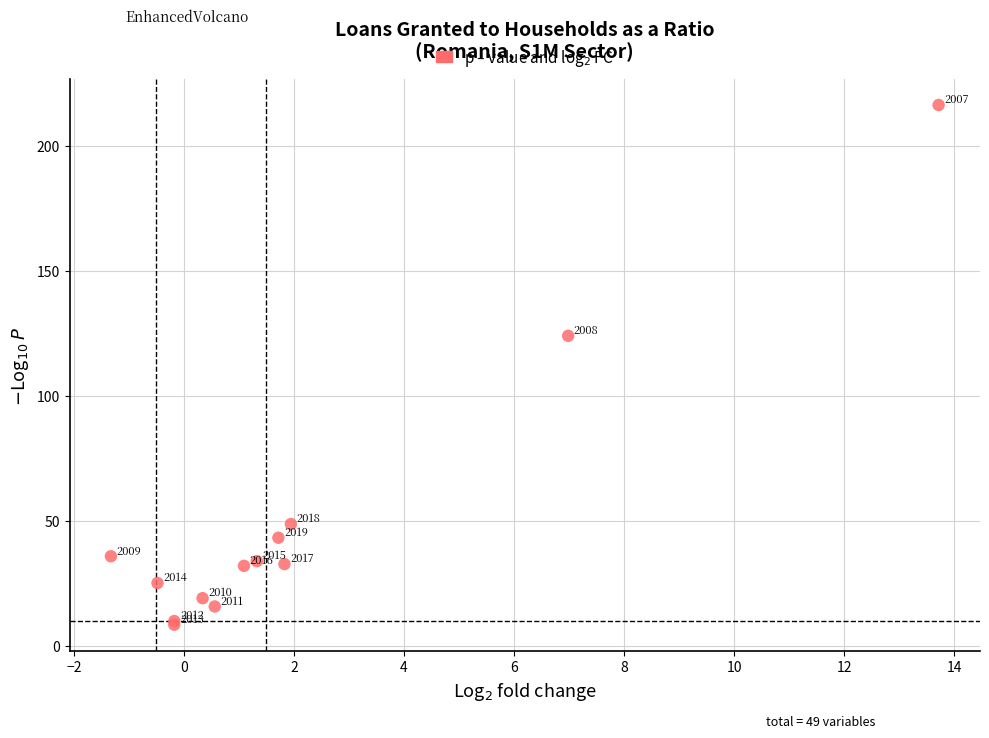

What Y value in the scatter plot is closest to 112?

124.0